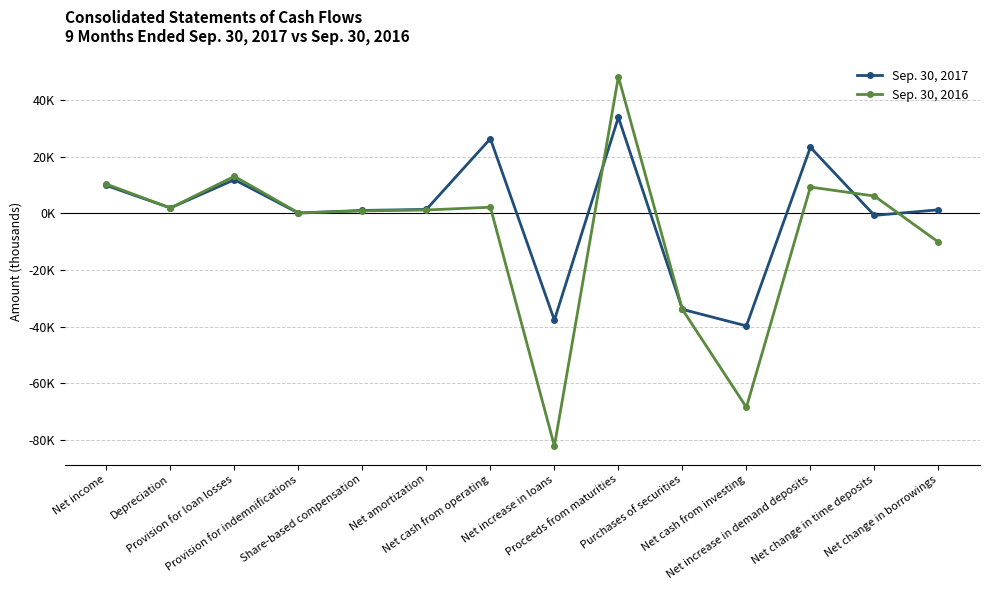

What are all the series names shown in the legend?

Sep. 30, 2017, Sep. 30, 2016